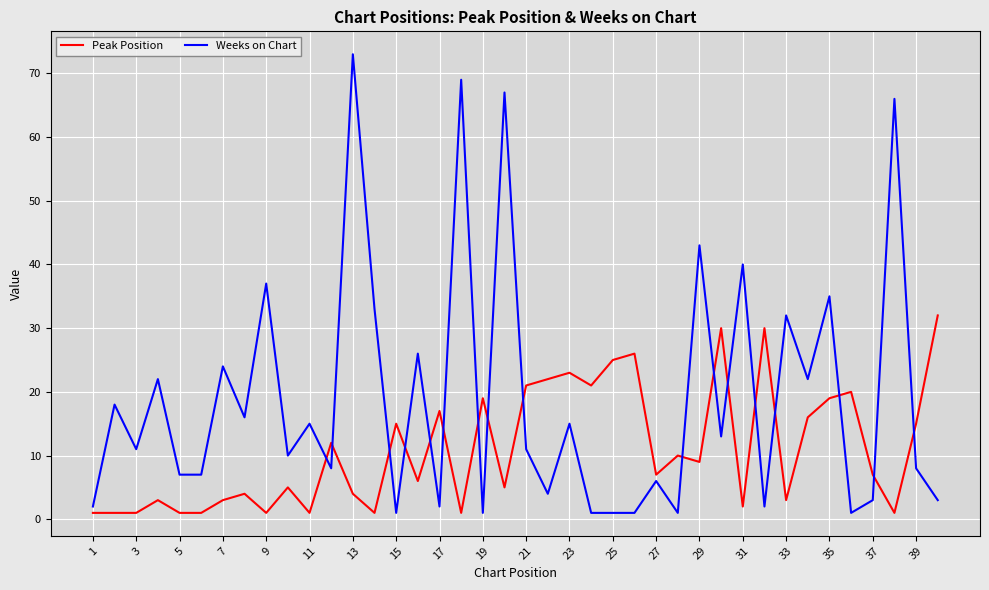

True or false: Peak Position and Weeks on Chart cross at least once.

True